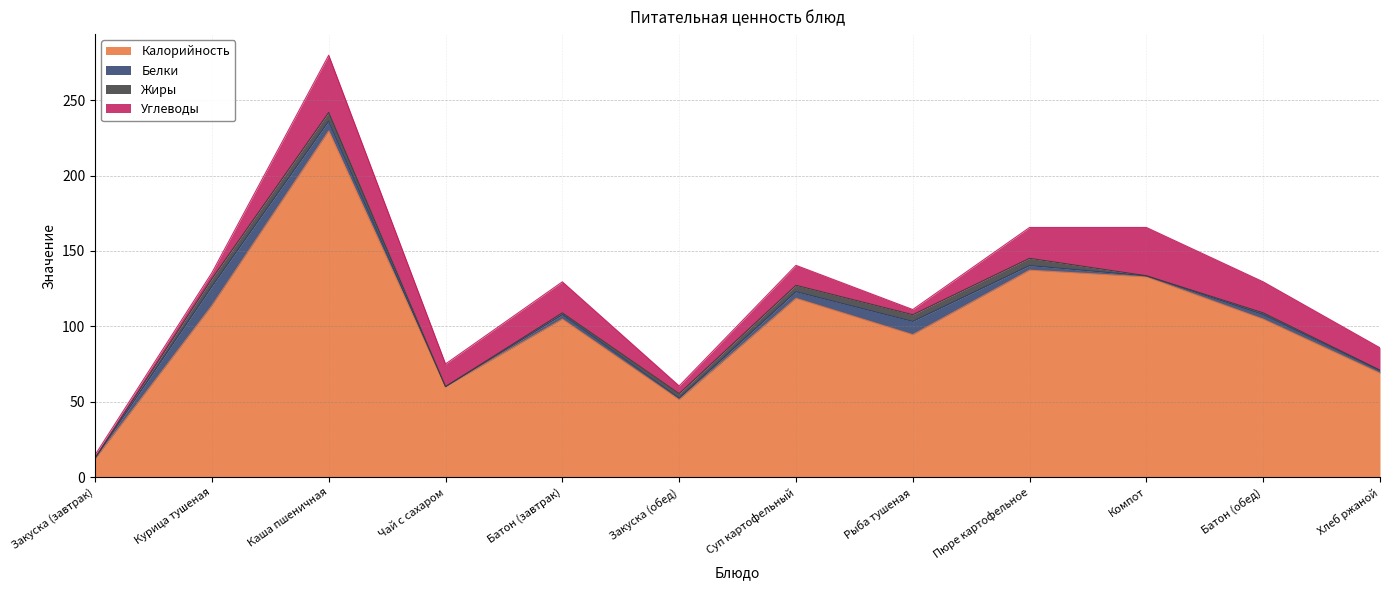

At how many categories does at least one series exceed 204?

1